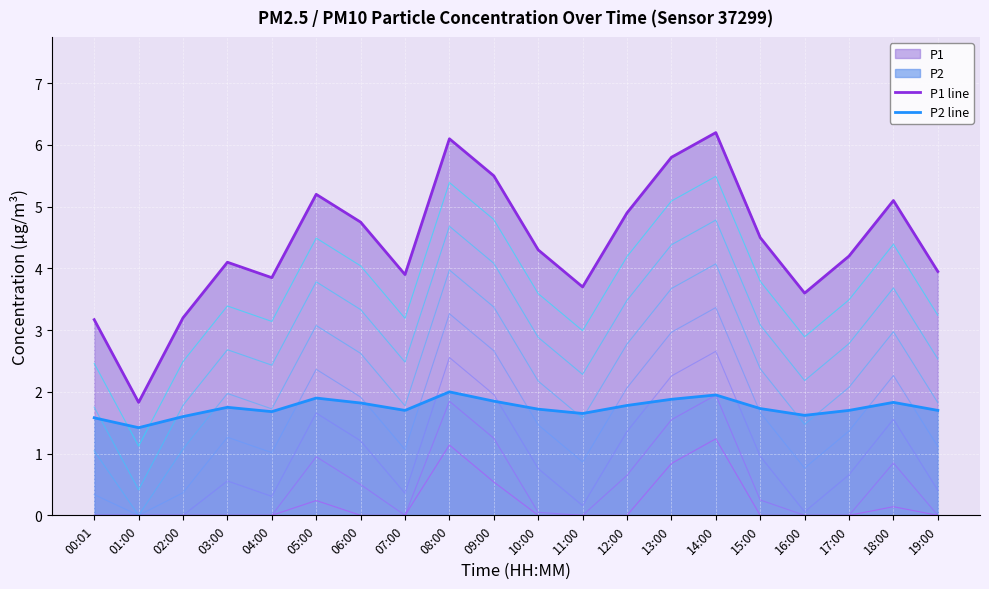

What is the sum of the P2 line values at 07:00 and 08:00?

3.7